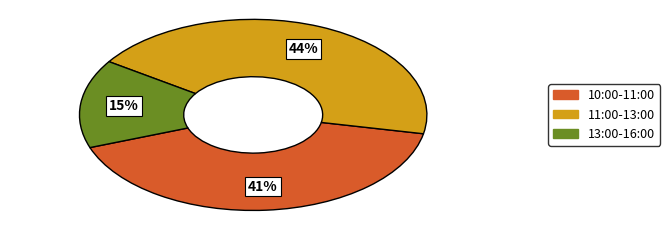

To the nearest percent, what is the average slice percentage?

33%